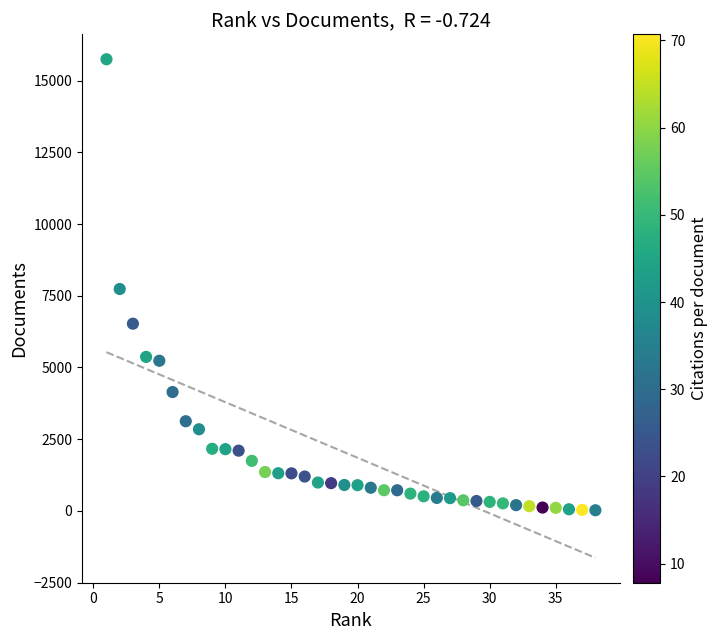

What is the range of X values (max minus min)?

37